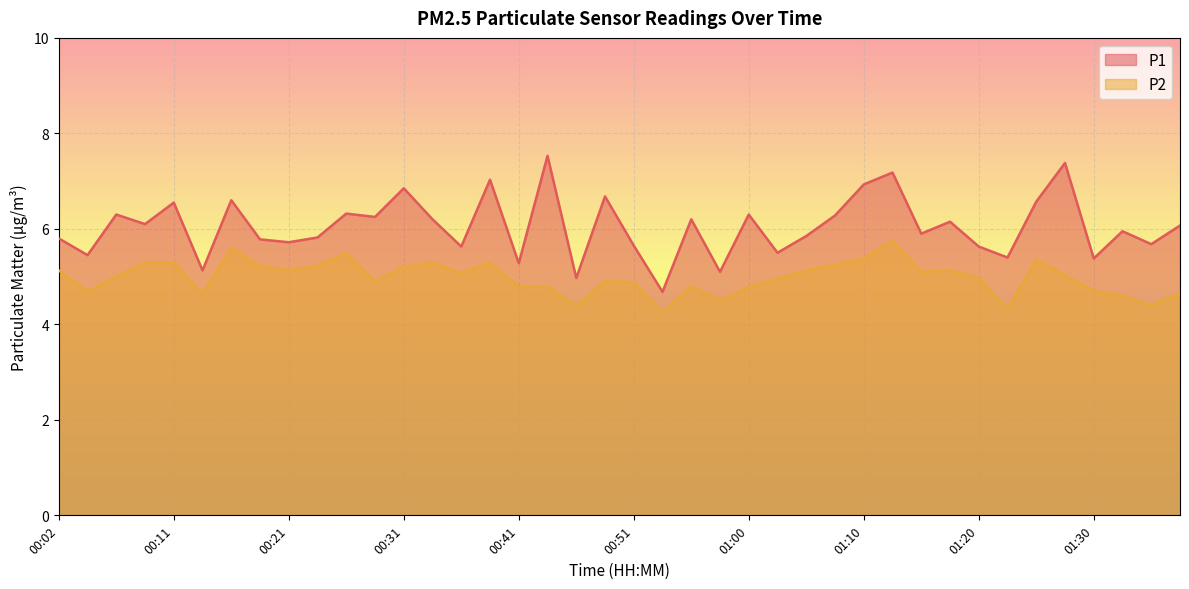

True or false: P1 has a value of 3.9 at 00:38.

False